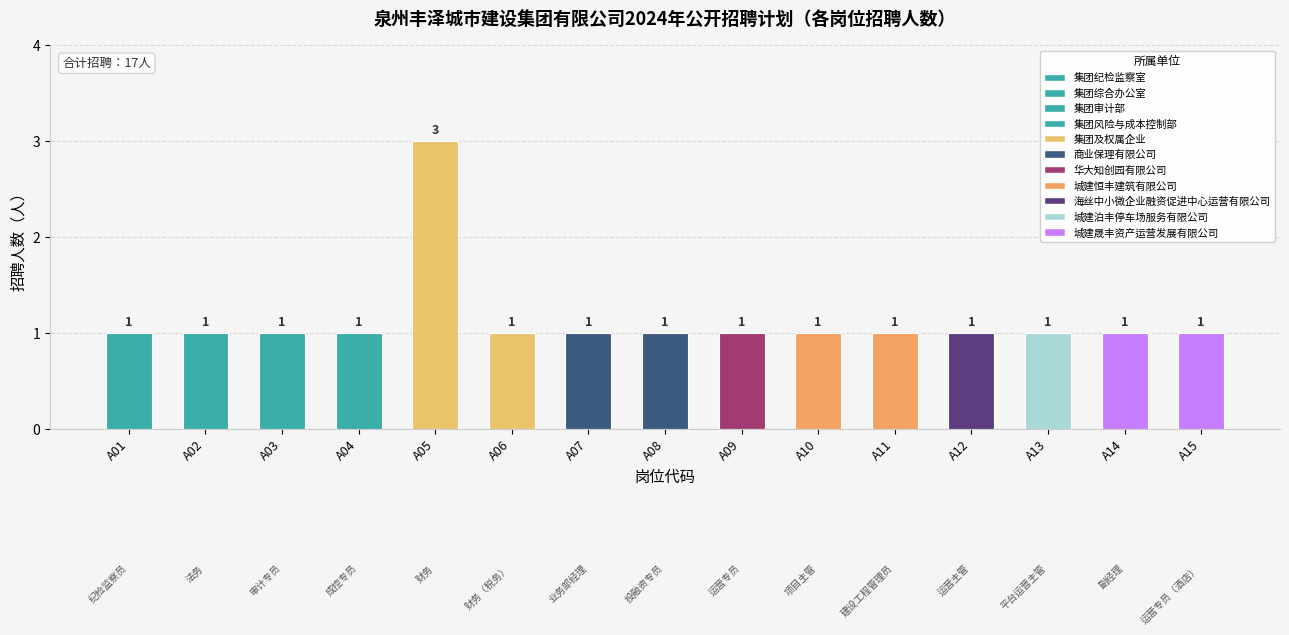

Which category has the highest value across all series?

A05